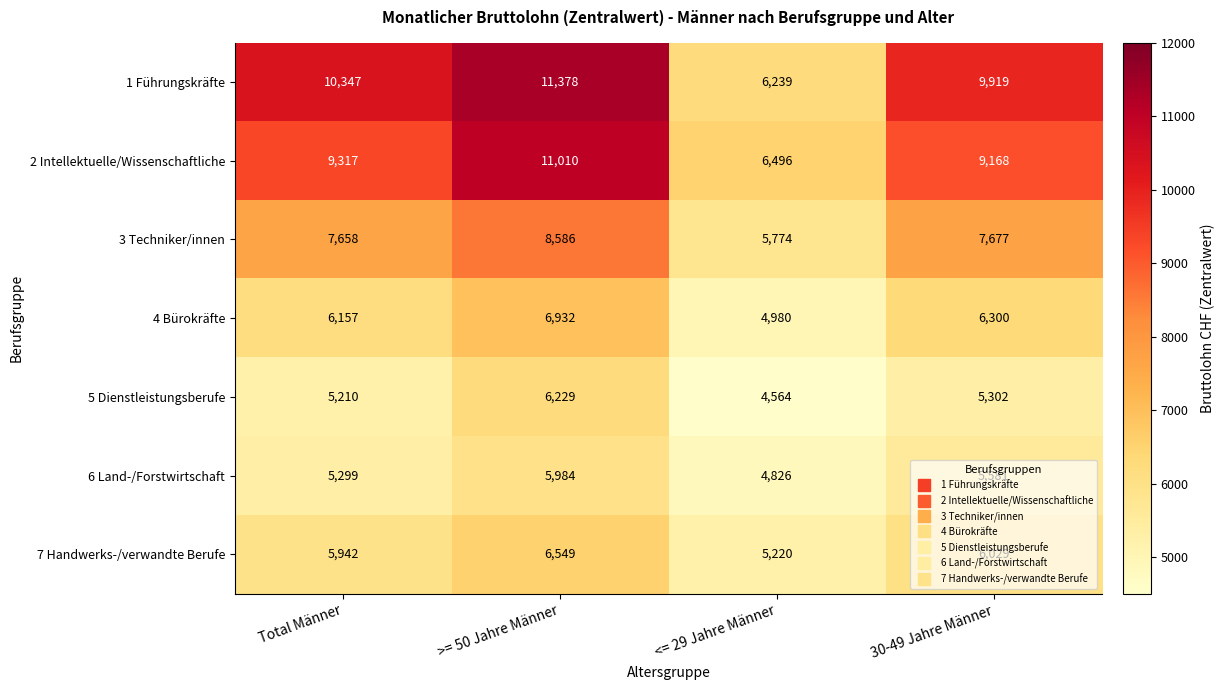

At which category does the chart reach its peak across all series?

>= 50 Jahre Männer